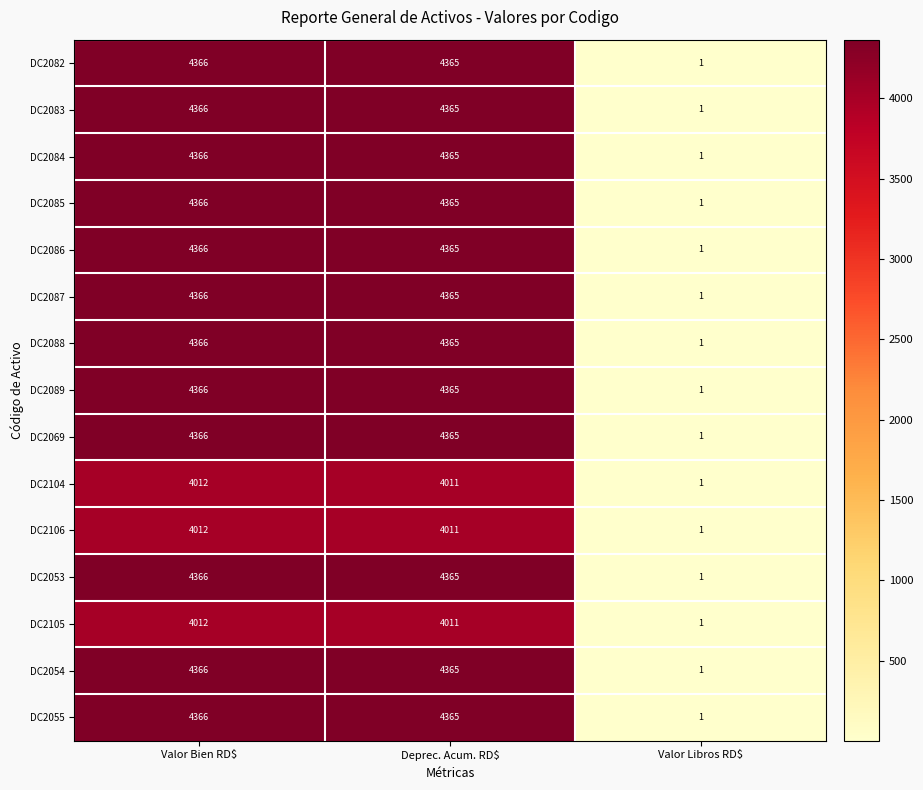

At which category is the sum across all series the highest?

Valor Bien RD$